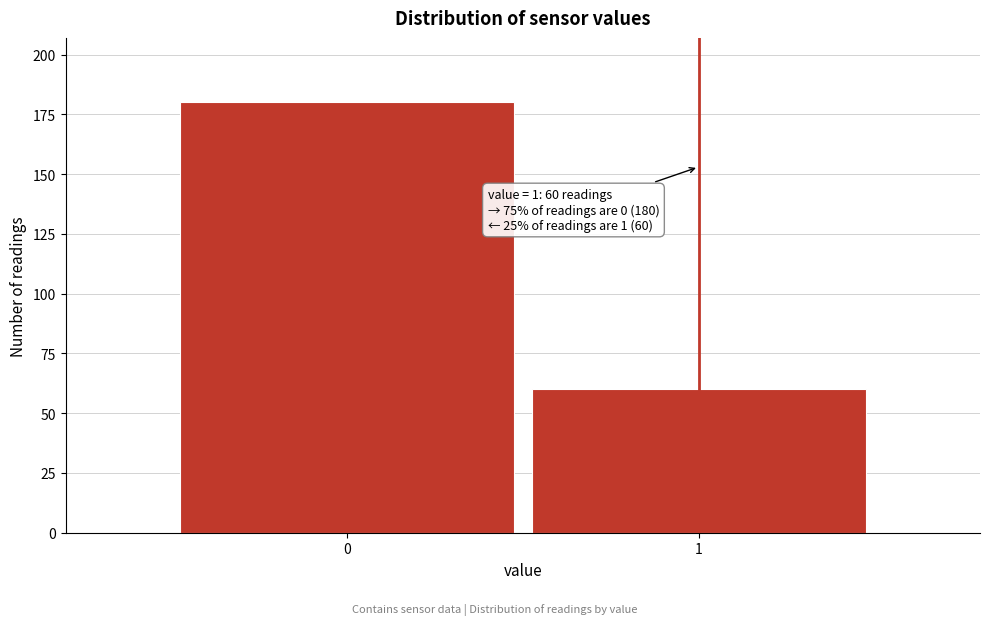

Reading right to left, transcribe all the data shown in this chart.

60	180